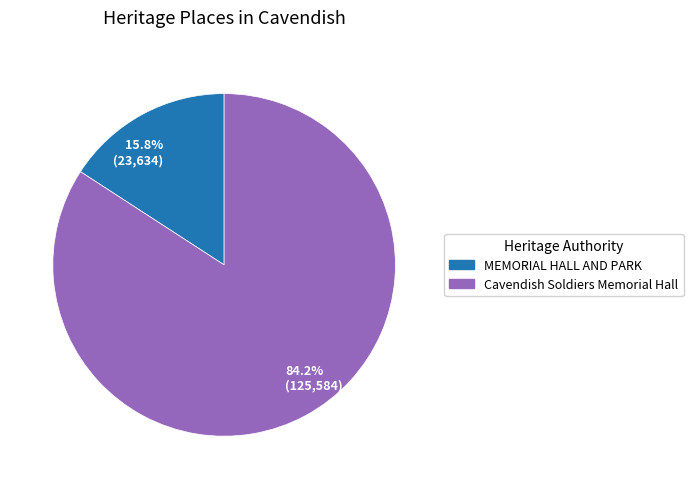

What percentage is NOT represented by Cavendish Soldiers Memorial Hall?

15.8%